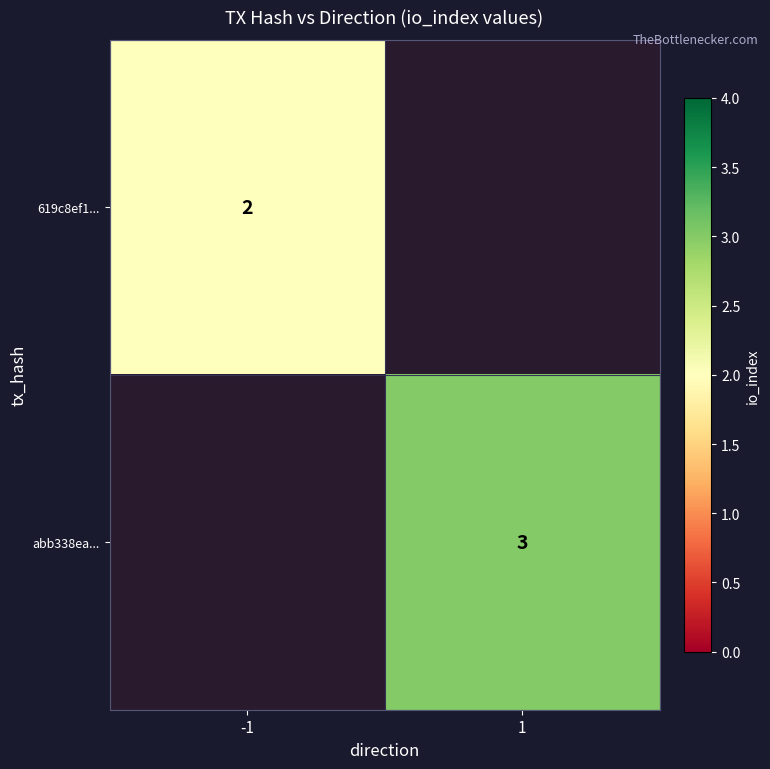

The value of abb338ea... at 1 is 3. True or false?

True